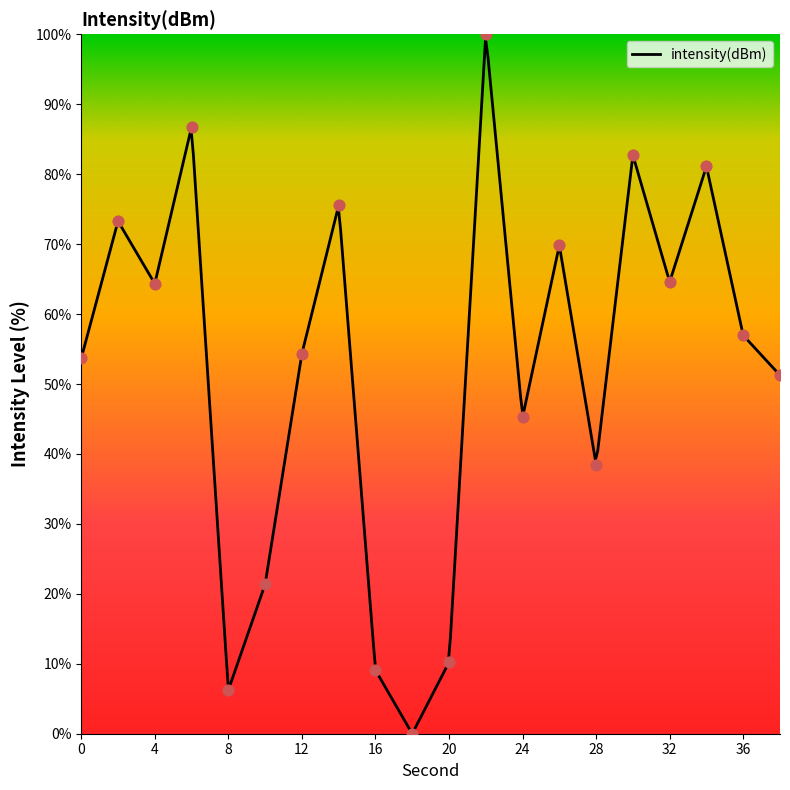

Approximately how many times larger is the value at 26 compared to 2?

1.0